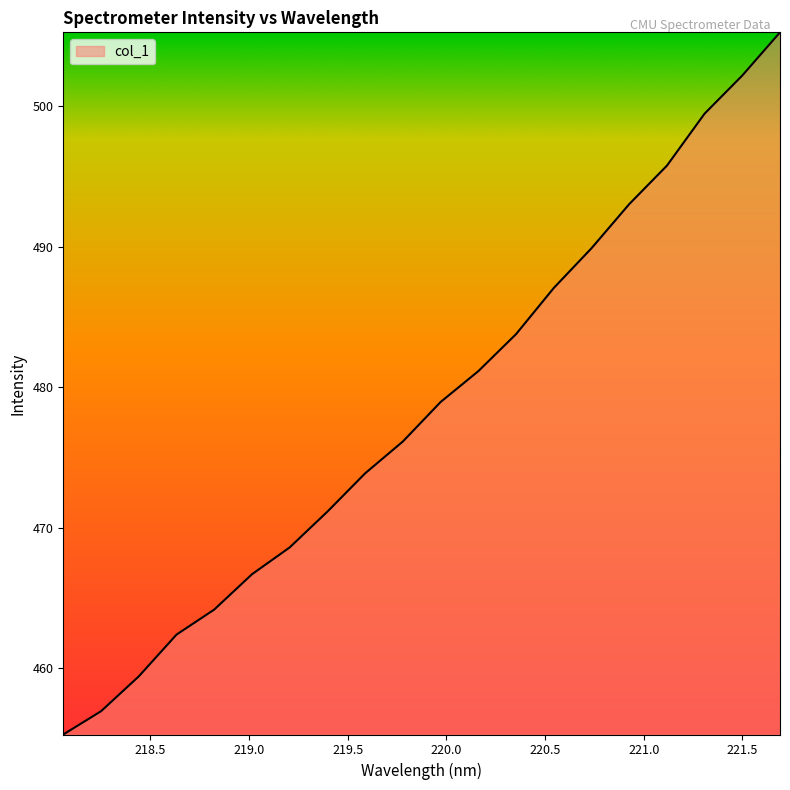

What is the minimum value shown in the chart?

455.3